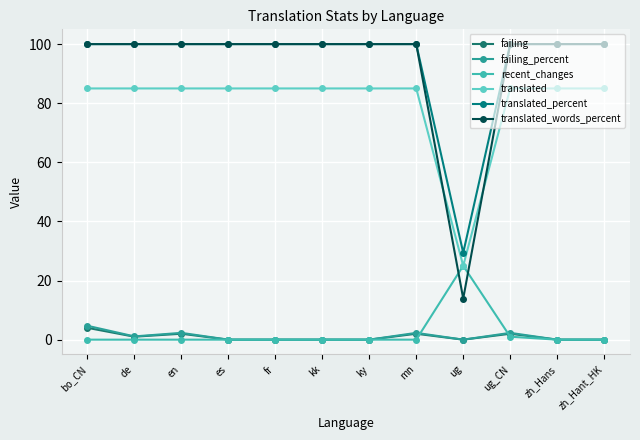

Reading right to left, extract all data points from this chart.

failing: zh_Hant_HK=0.0	zh_Hans=0.0	ug_CN=2.0	ug=0.0	mn=2.0	ky=0.0	kk=0.0	fr=0.0	es=0.0	en=2.0	de=1.0	bo_CN=4.0
failing_percent: zh_Hant_HK=0.0	zh_Hans=0.0	ug_CN=2.3	ug=0.0	mn=2.3	ky=0.0	kk=0.0	fr=0.0	es=0.0	en=2.3	de=1.1	bo_CN=4.7
recent_changes: zh_Hant_HK=0.0	zh_Hans=0.0	ug_CN=1.0	ug=25.0	mn=0.0	ky=0.0	kk=0.0	fr=0.0	es=0.0	en=0.0	de=0.0	bo_CN=0.0
translated: zh_Hant_HK=85.0	zh_Hans=85.0	ug_CN=85.0	ug=25.0	mn=85.0	ky=85.0	kk=85.0	fr=85.0	es=85.0	en=85.0	de=85.0	bo_CN=85.0
translated_percent: zh_Hant_HK=100.0	zh_Hans=100.0	ug_CN=100.0	ug=29.4	mn=100.0	ky=100.0	kk=100.0	fr=100.0	es=100.0	en=100.0	de=100.0	bo_CN=100.0
translated_words_percent: zh_Hant_HK=100.0	zh_Hans=100.0	ug_CN=100.0	ug=13.9	mn=100.0	ky=100.0	kk=100.0	fr=100.0	es=100.0	en=100.0	de=100.0	bo_CN=100.0